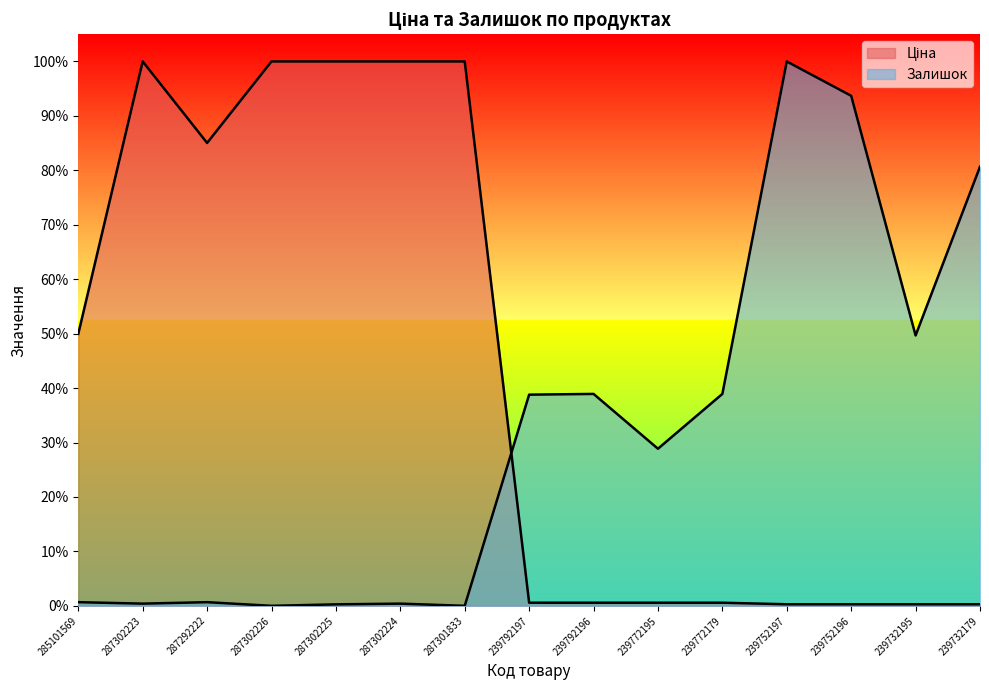

What is the difference between the maximum and minimum values in the Ціна series?

1.0